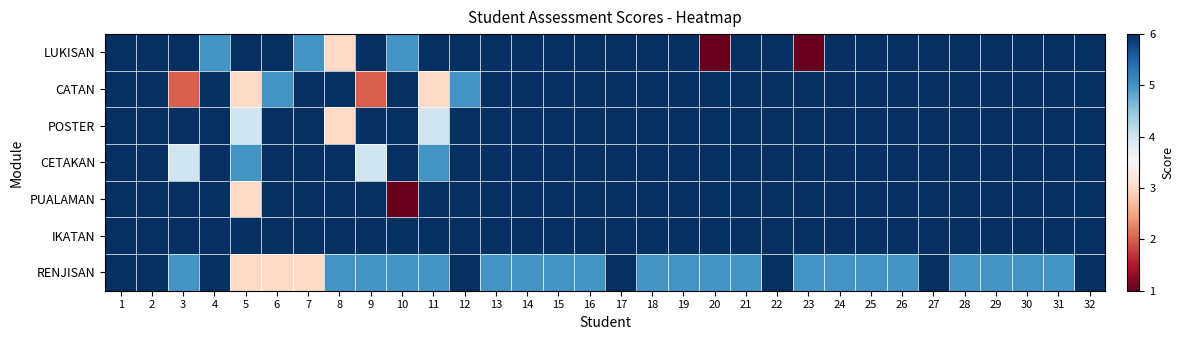

At which category is the sum across all series the highest?

1